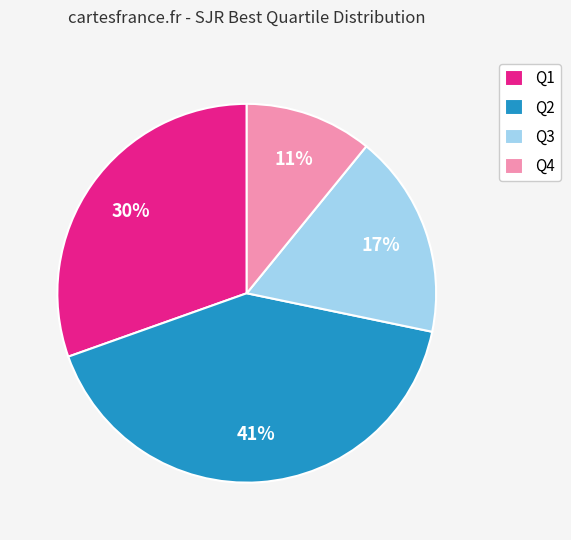

Is it true that Q4 is 20% of the pie?

False